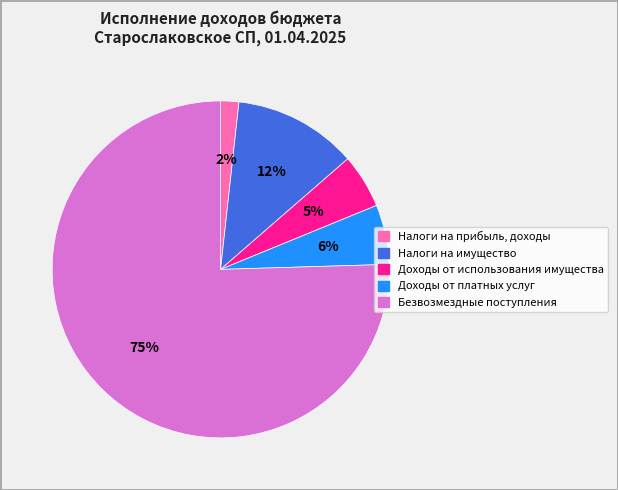

Is the sum of Налоги на имущество and Доходы от использования имущества greater than half?

No